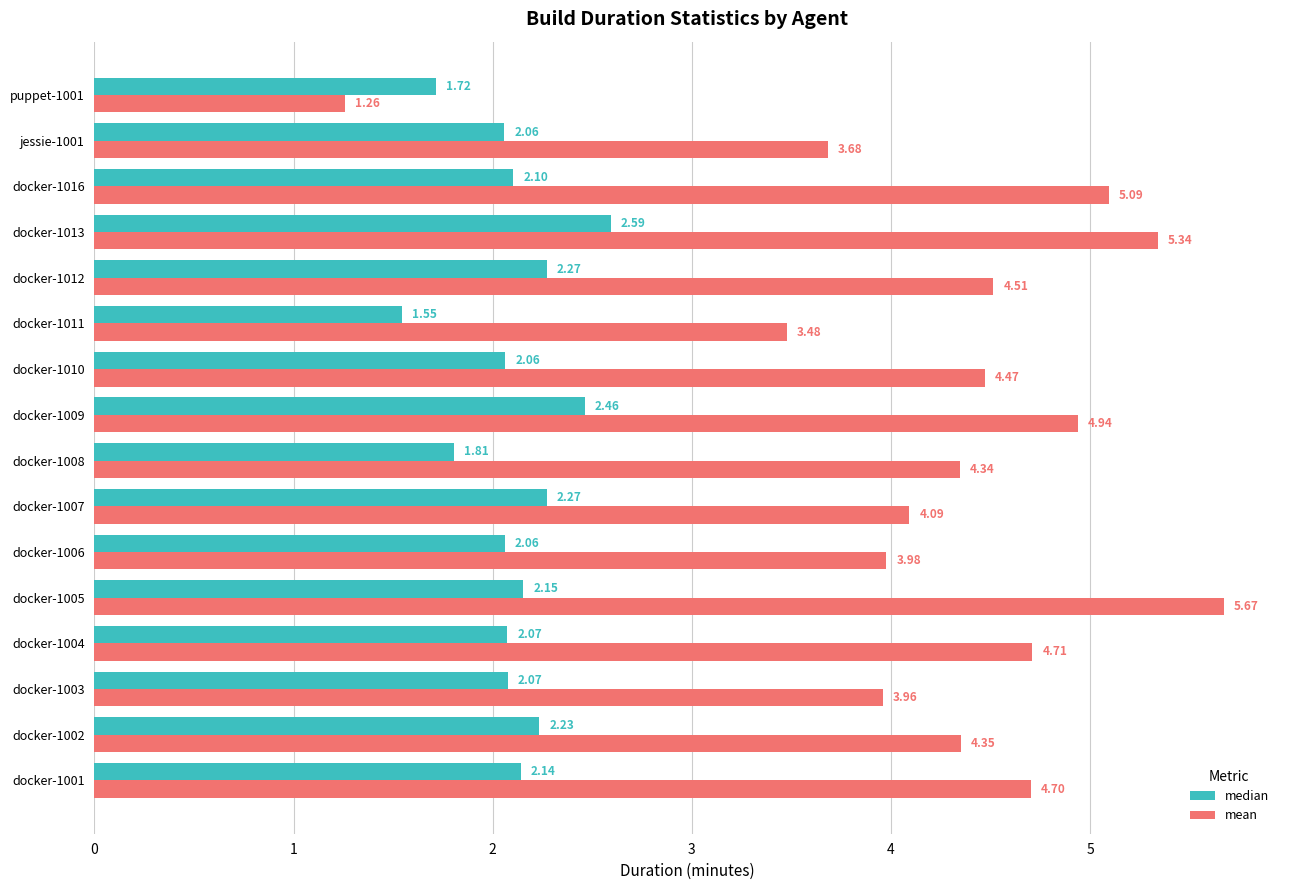

Rank the series by their maximum value, from highest to lowest.

mean, median